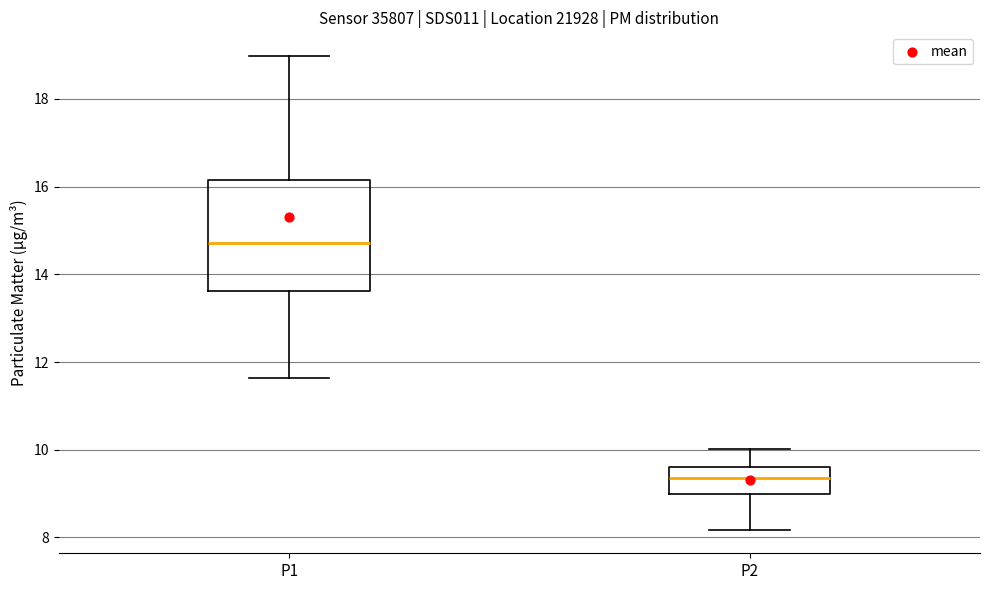

Reading left to right, read every box against the y-axis: the position of its median line, the range the box covers, and the ends of its whiskers. The values are not printed on the chart, so give them approximately, as read against the axis.

P1: median 14.8, box 13.6 to 16.2, whiskers 11.6 to 19.0
P2: median 9.4, box 9.0 to 9.6, whiskers 8.2 to 10.0